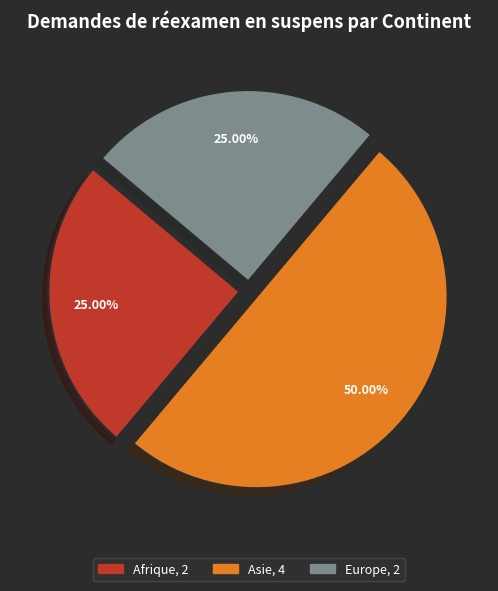

Which category has the biggest portion of the pie?

Asie